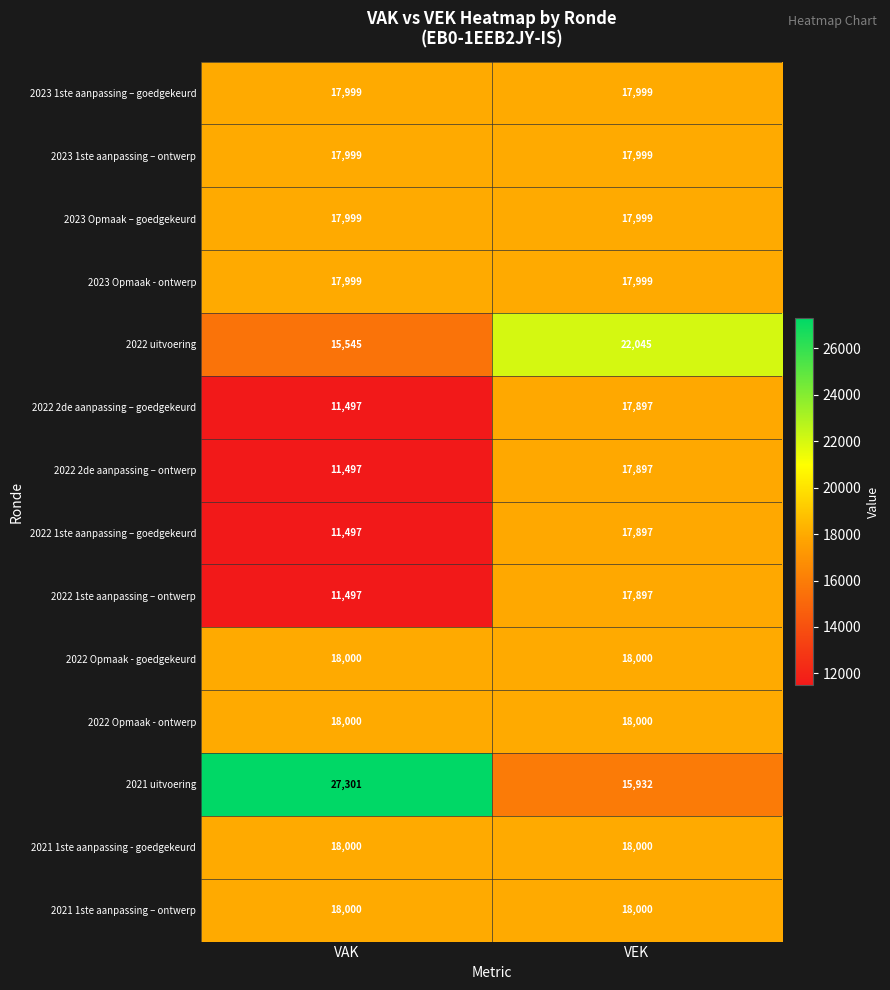

Which series has the largest total across all categories?

2021 uitvoering